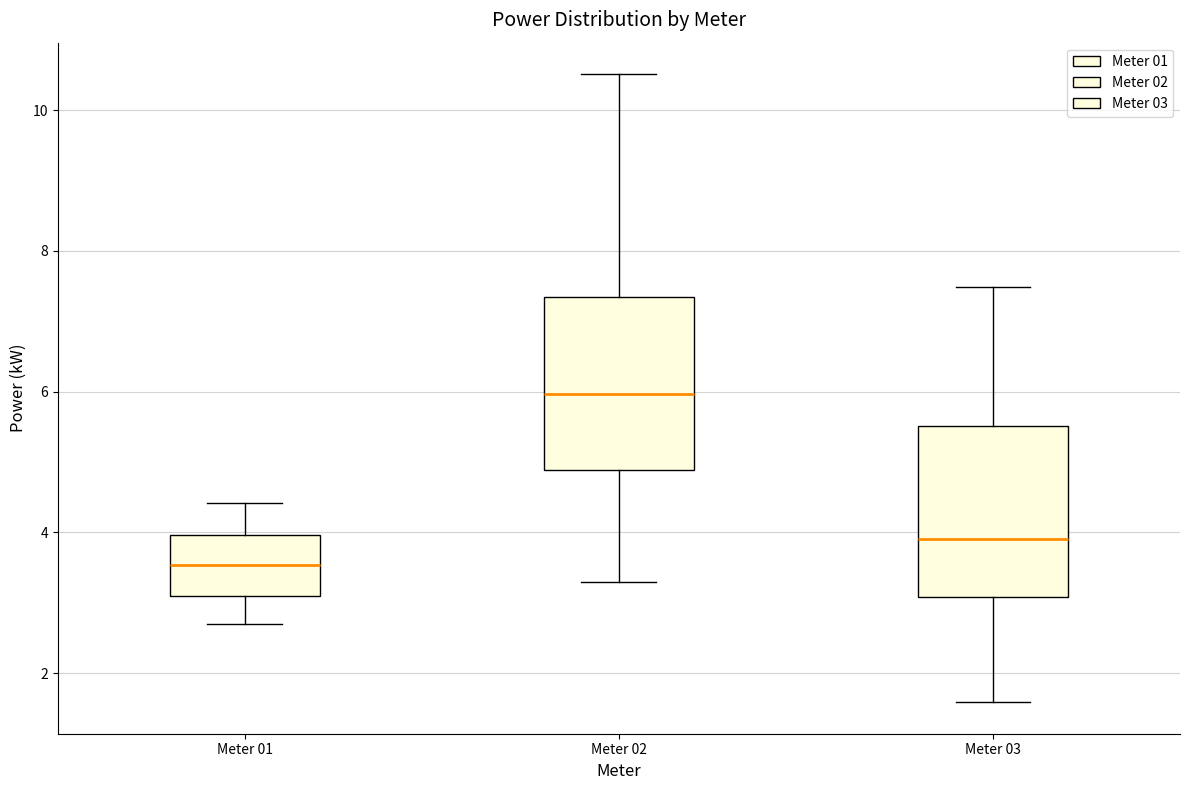

Where is the upper edge of the box for Meter 02 on the y-axis? The values are not printed on the chart, so give them approximately, as read against the axis.

7.4